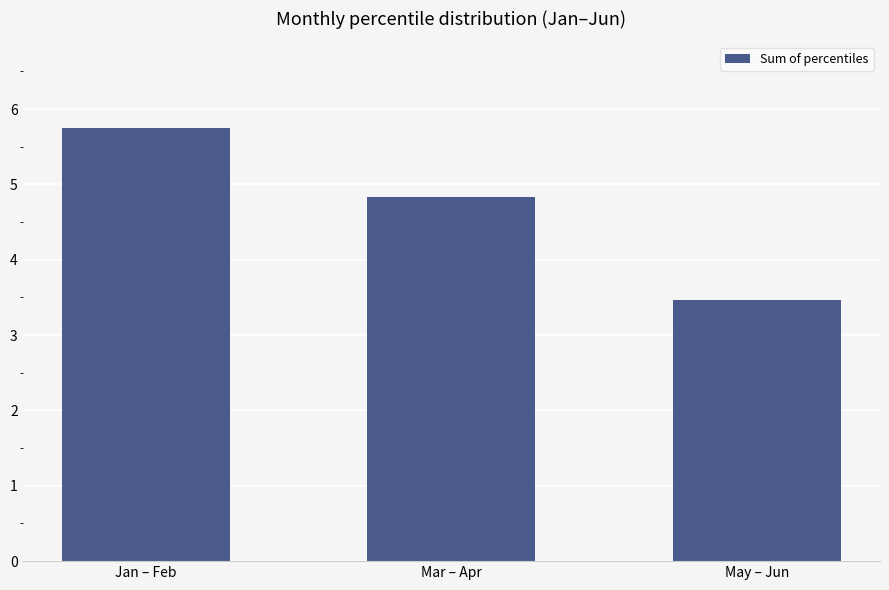

What is the sum of all values?

14.1